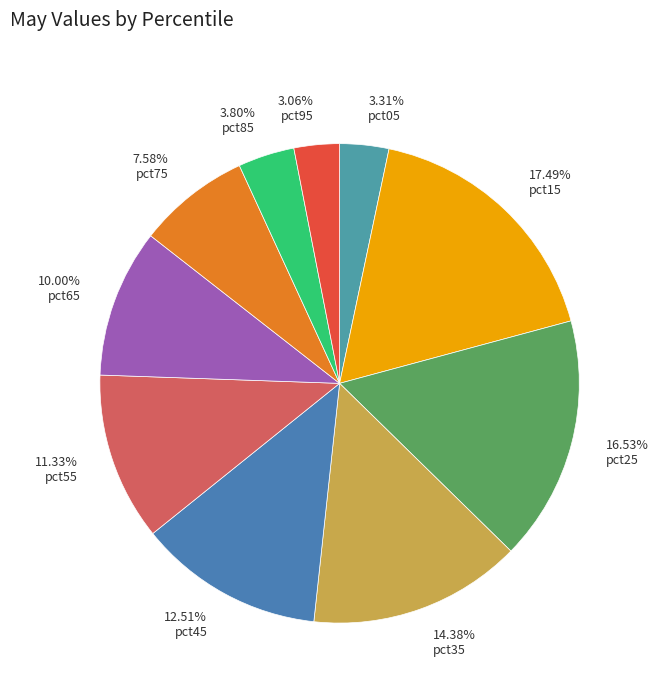

Which category has the biggest portion of the pie?

17.49% pct15